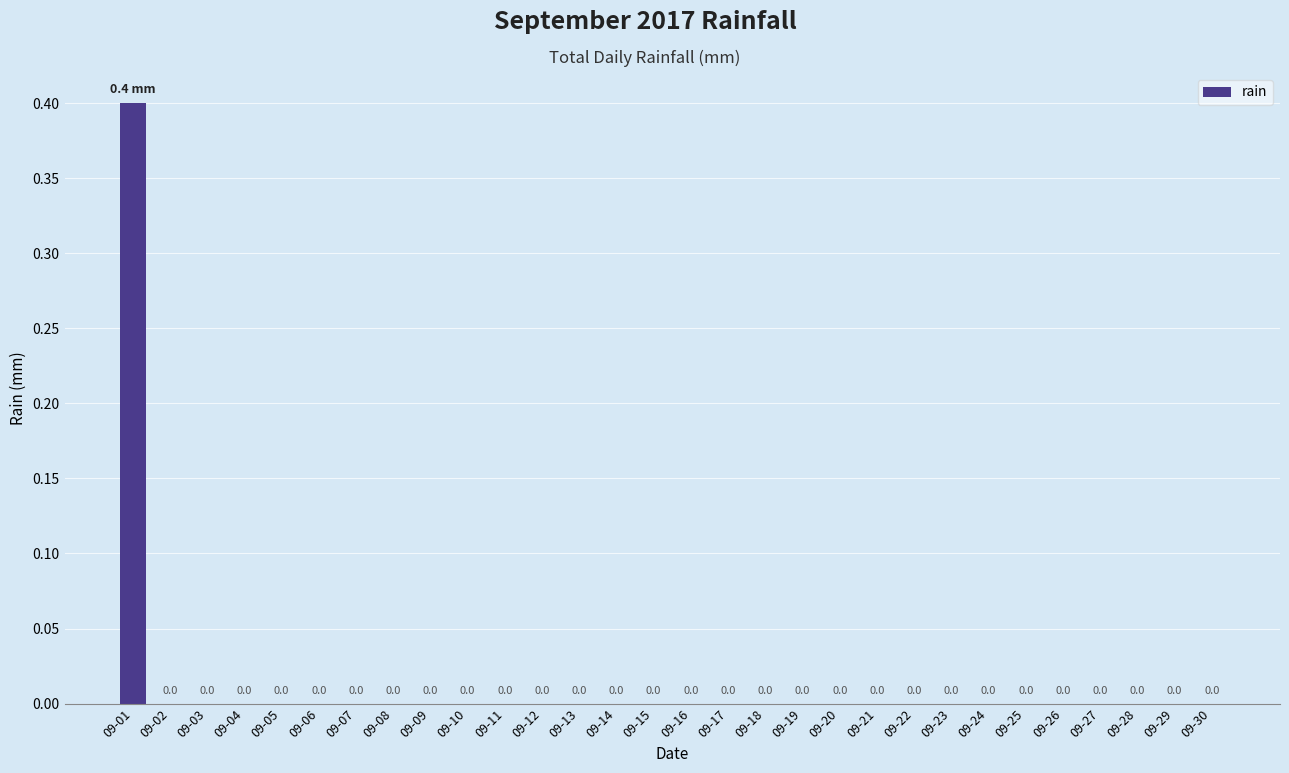

Which label corresponds to the largest value in the chart?

09-01